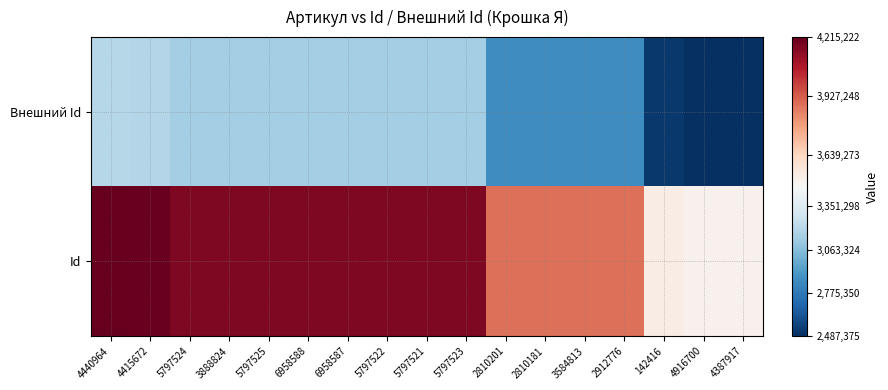

Count the number of data series in this chart.

2